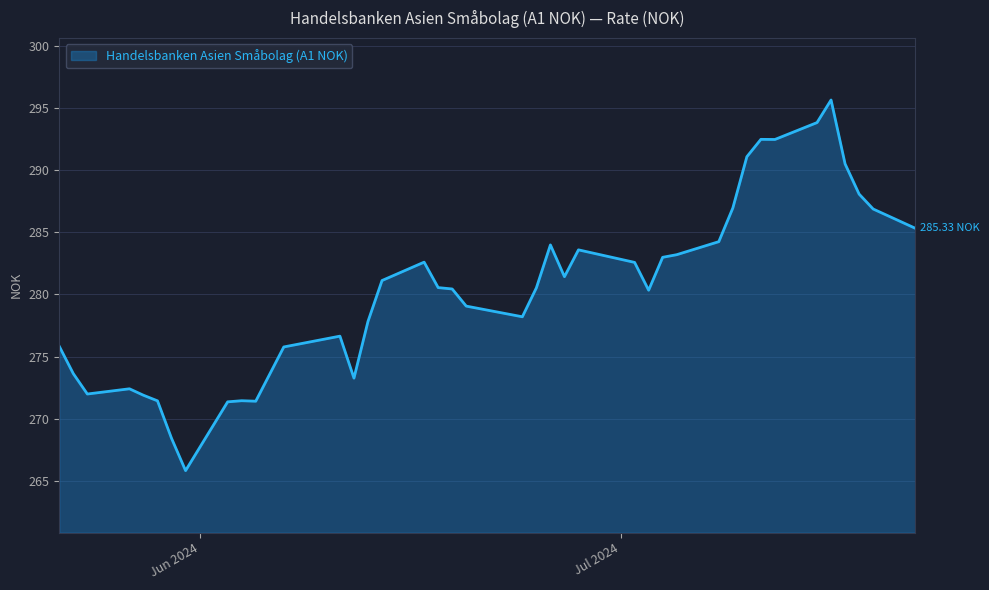

What is the maximum value shown in the chart?

295.7